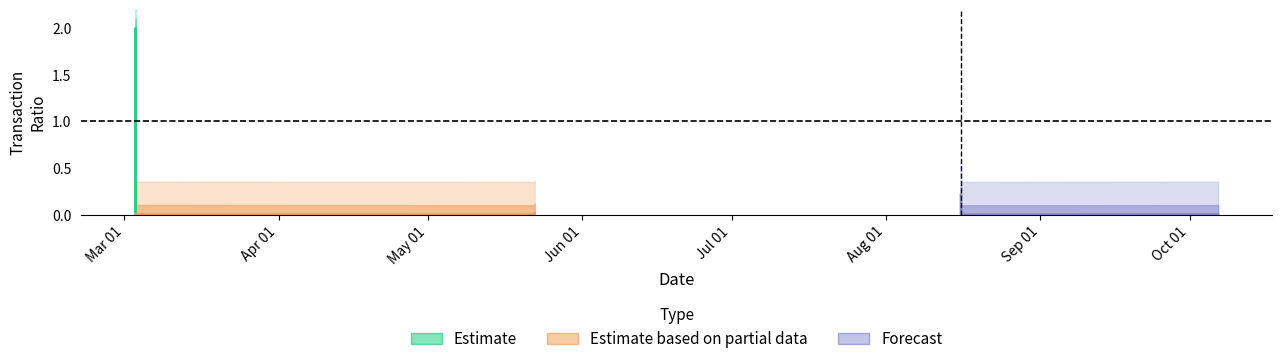

At which category is the sum across all series the highest?

Apr 01